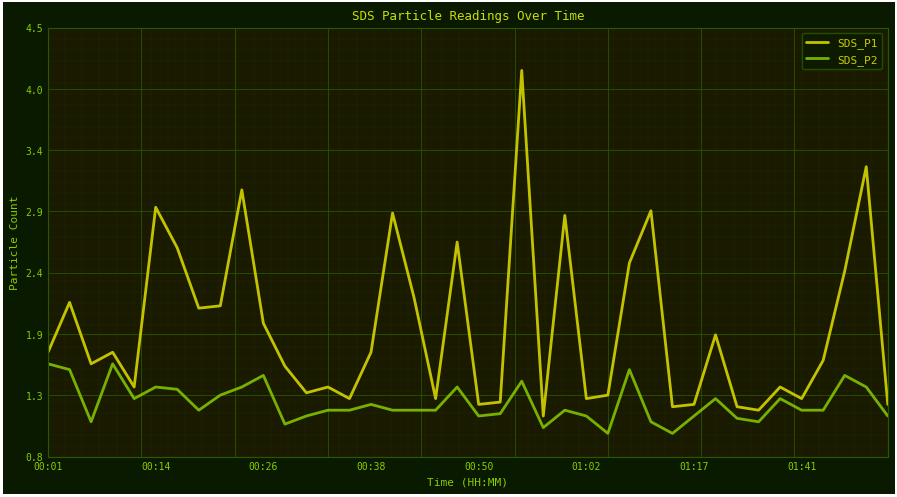

True or false: SDS_P2 and SDS_P1 cross at least once.

False